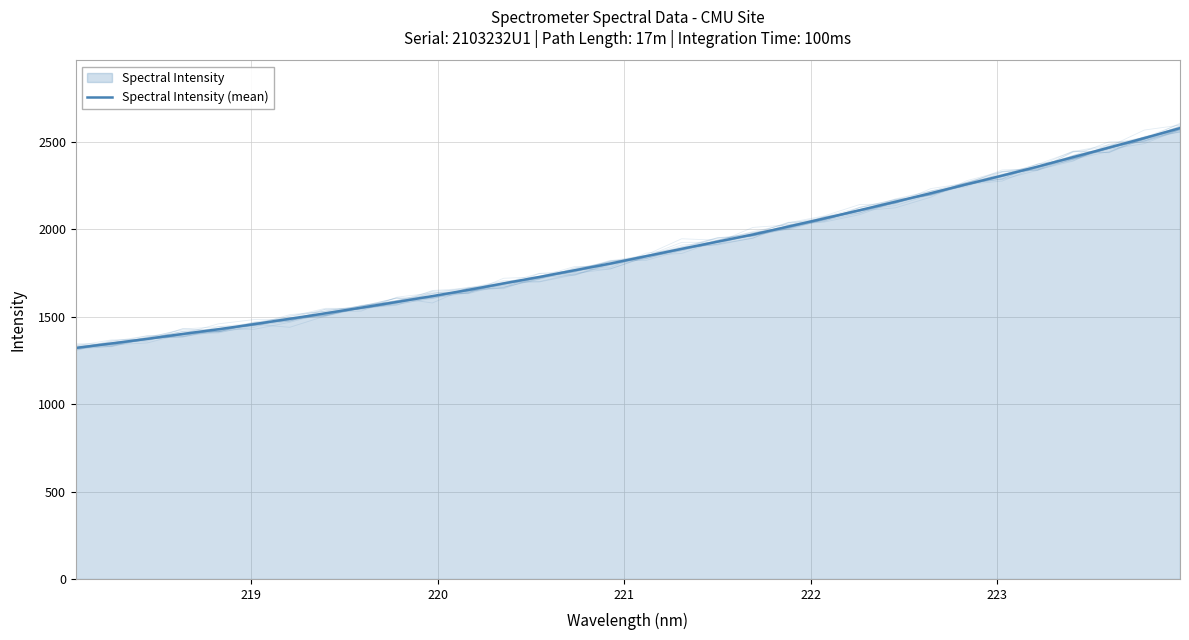

How many categories are shown in the chart?

32